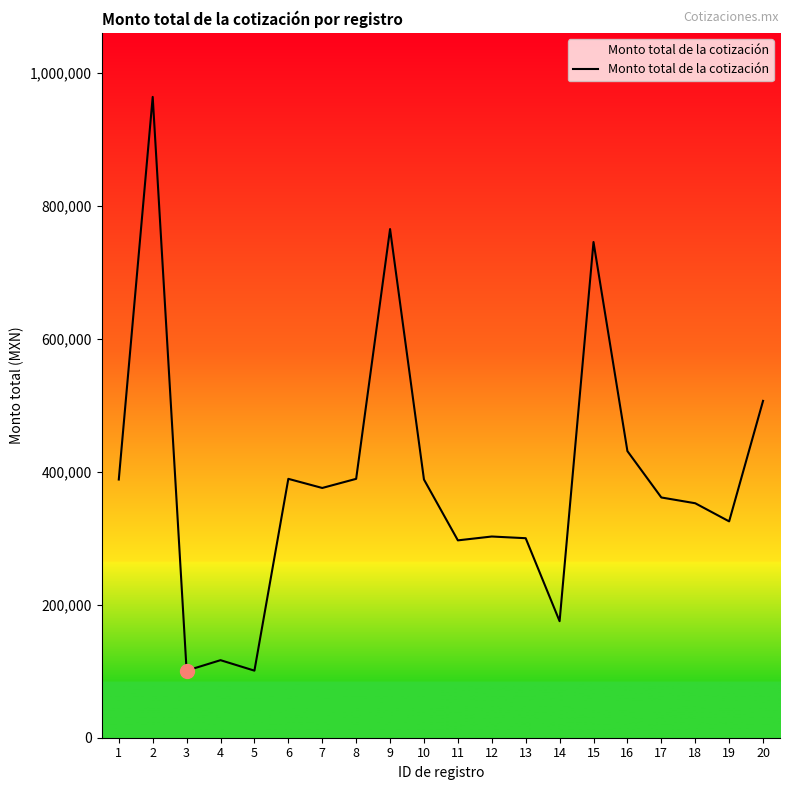

Is it true that the value at 6 is 389537.9?

True